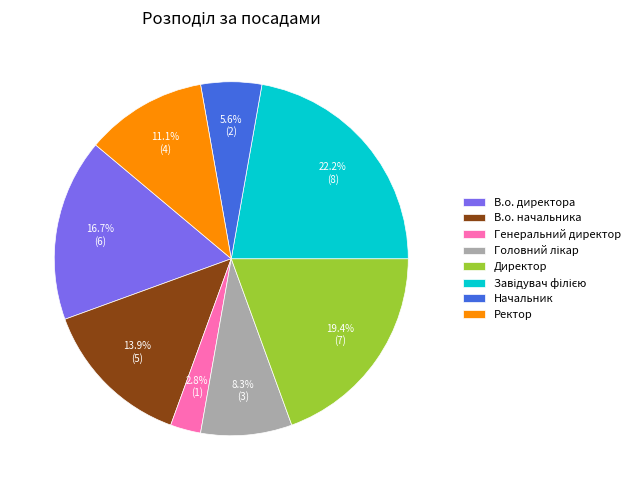

What is the smallest slice in the pie chart?

Генеральний директор